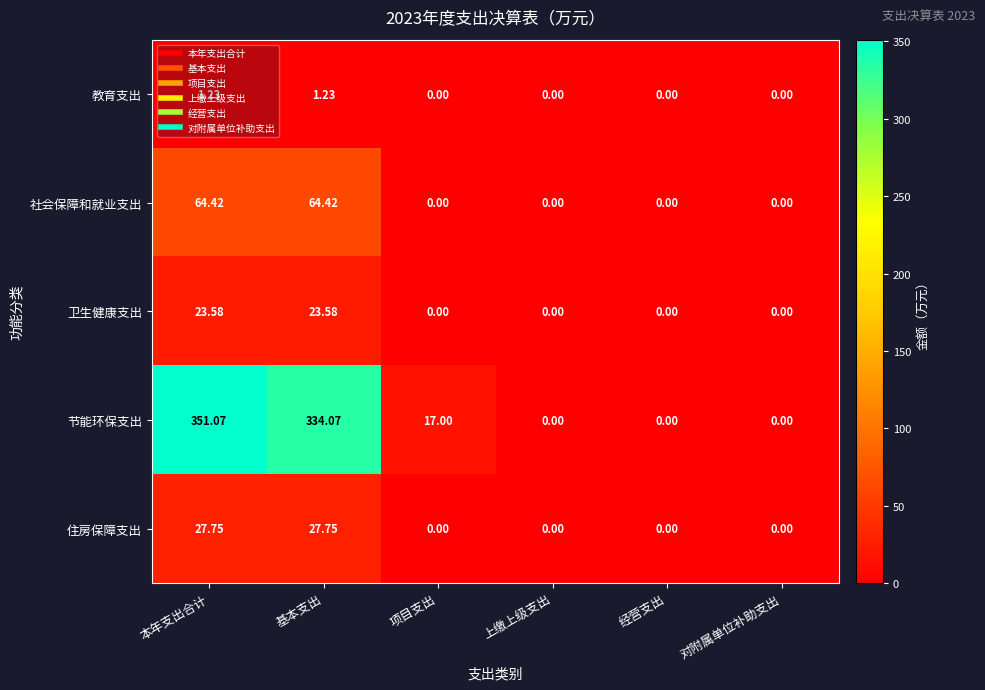

Which series has the largest total across all categories?

节能环保支出